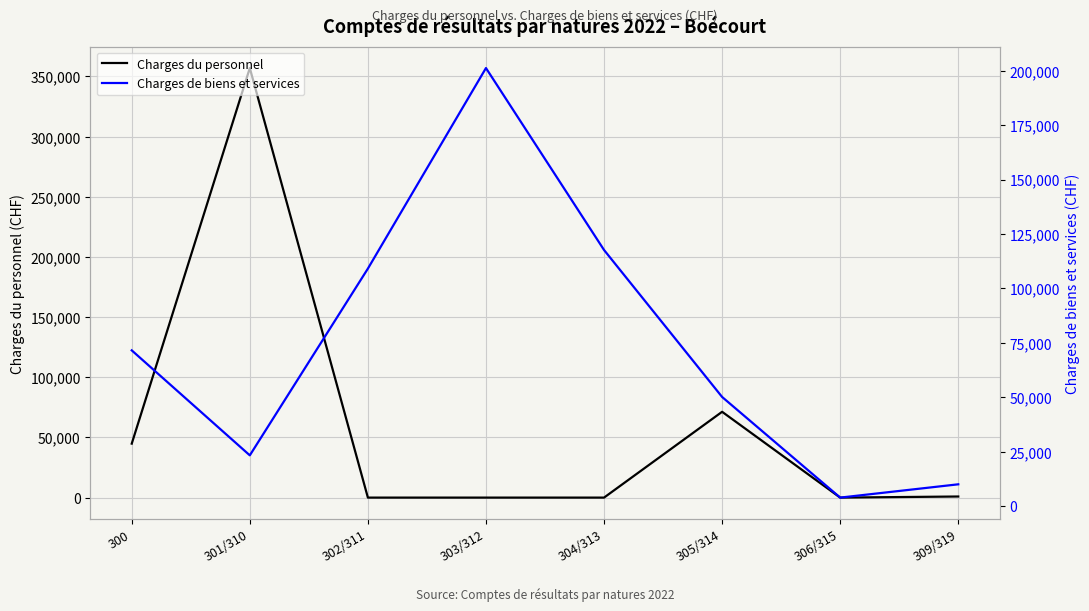

Does the chart display data point markers on the line(s)?

No